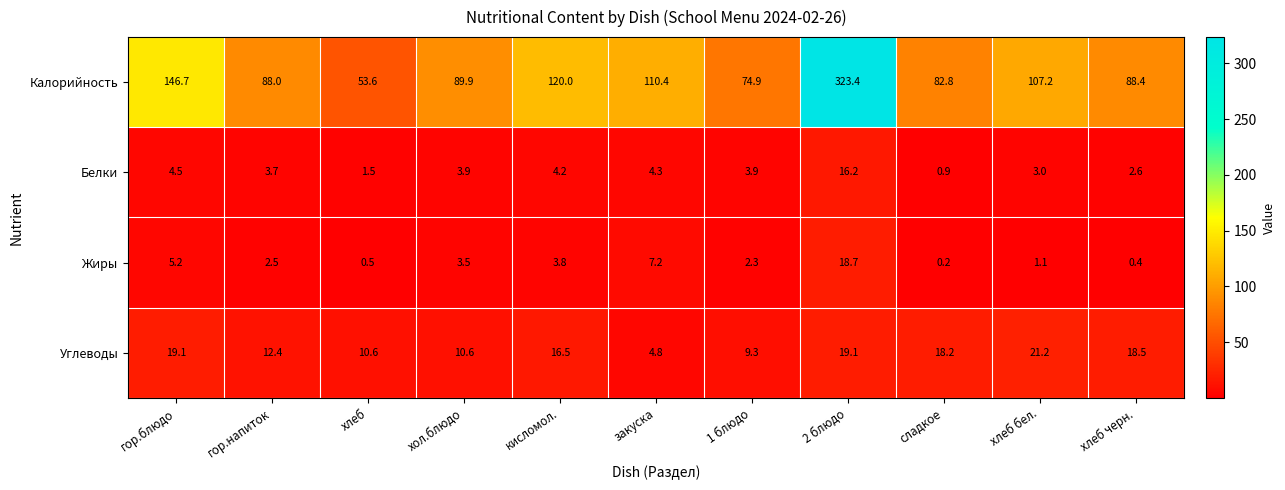

The value of Жиры at 1 блюдо is 2.3. True or false?

True